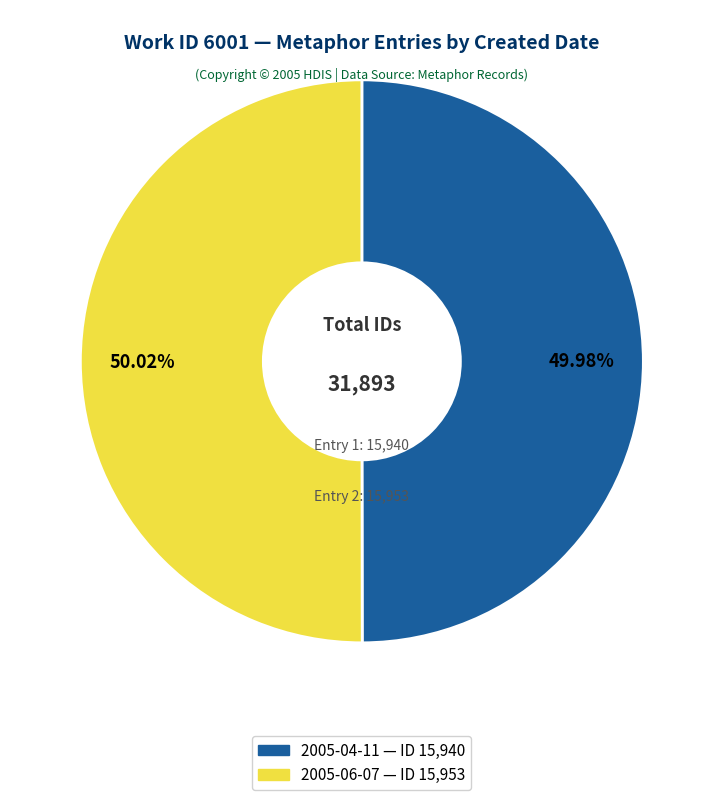

Does any single category account for the majority?

Yes